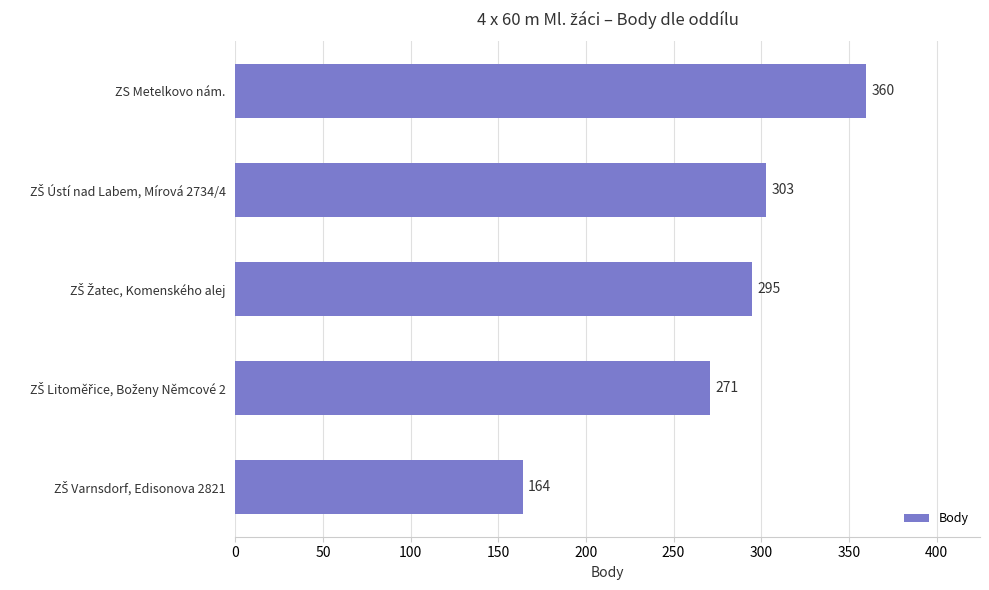

What is the difference between the maximum and minimum values?

196